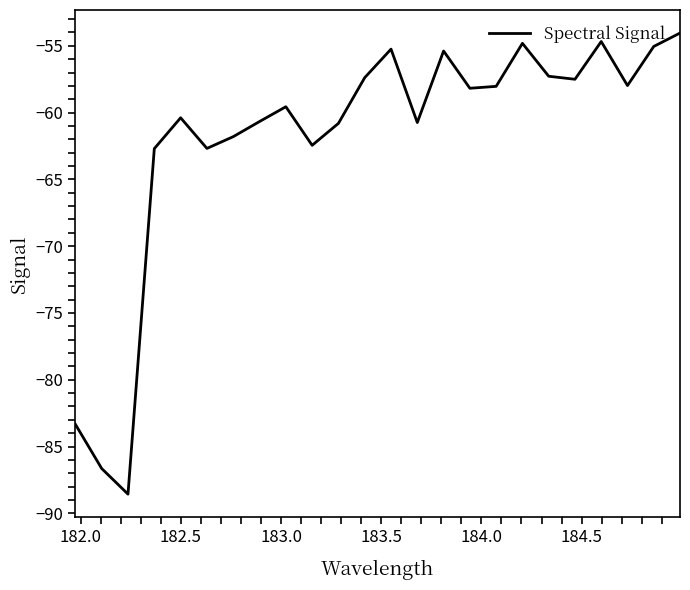

What is the difference between the maximum and minimum values?

34.5